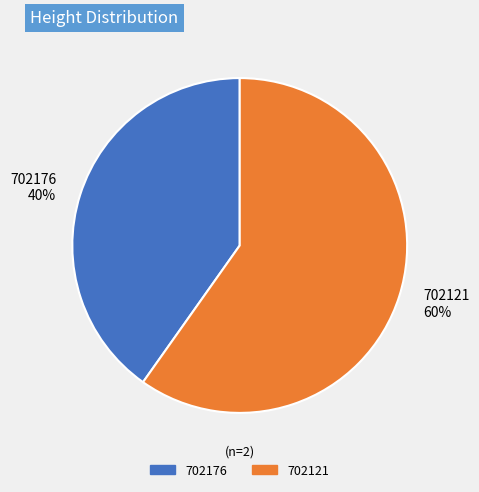

True or false: 702176 accounts for 40% of the total.

True